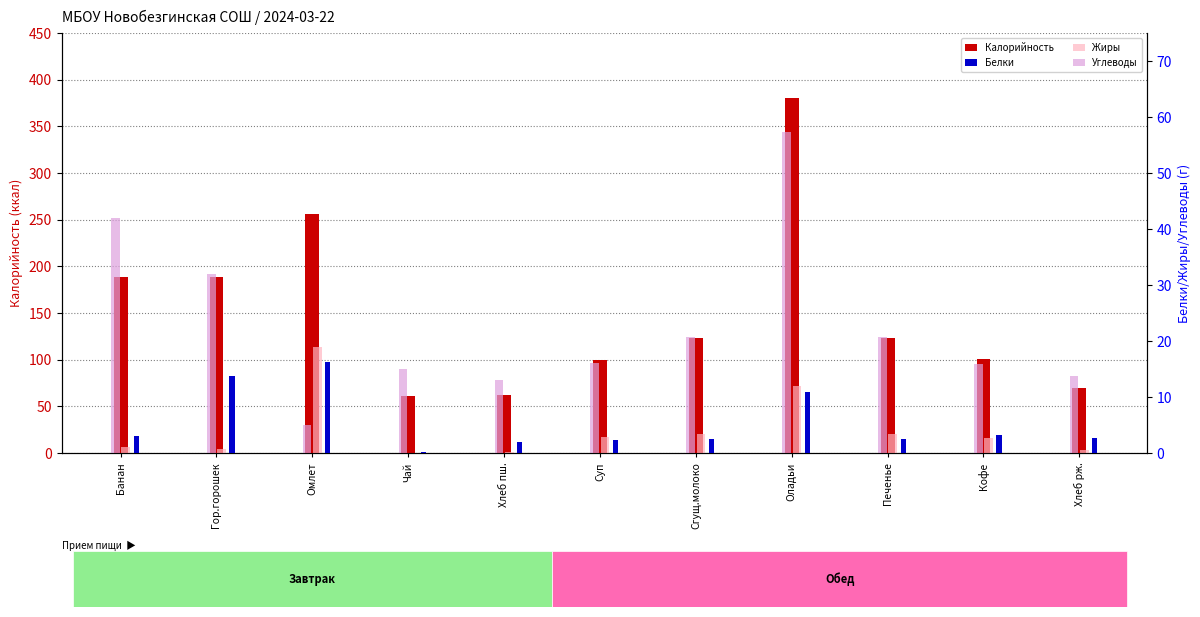

How many categories are shown in the chart?

11